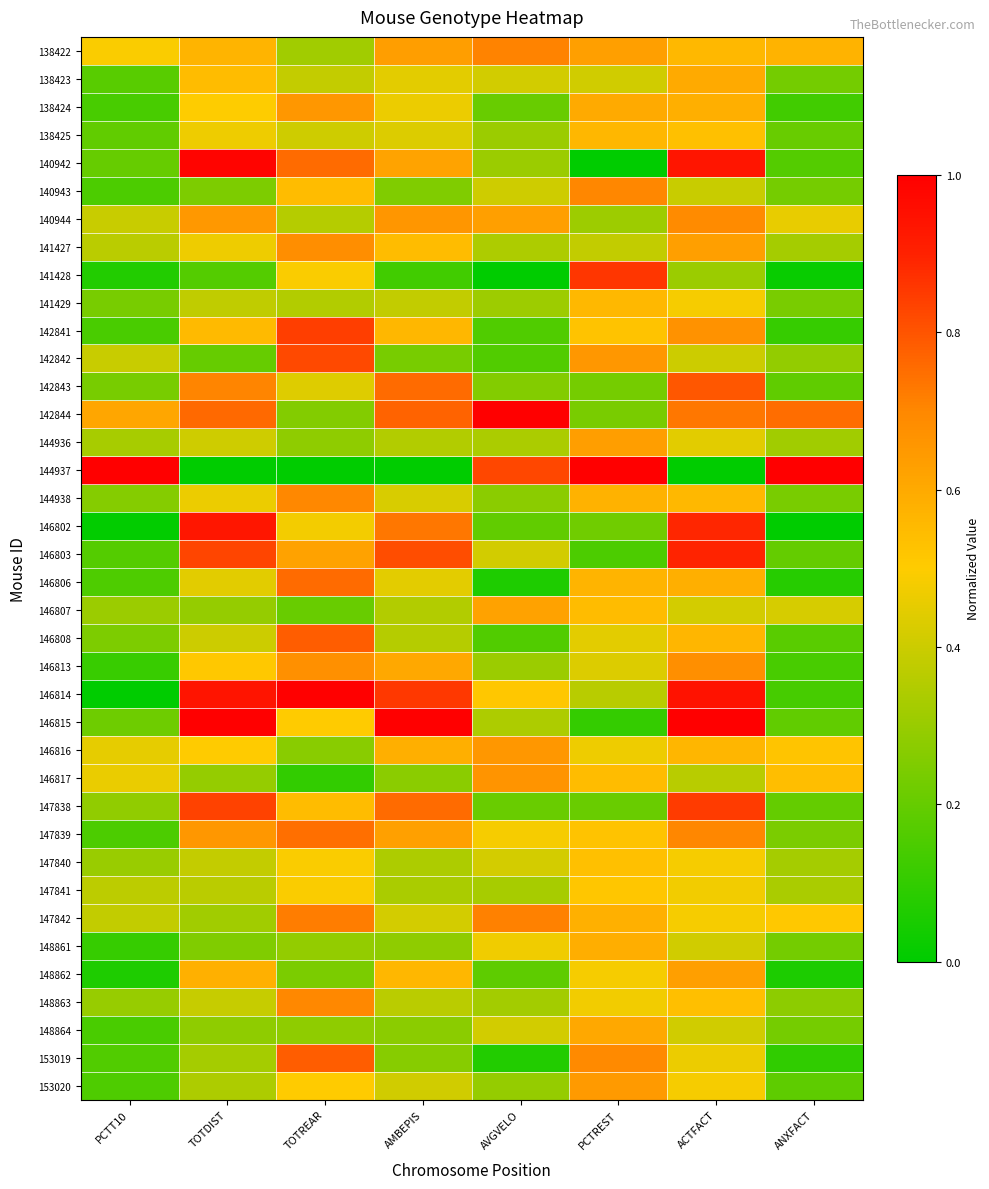

Reading left to right, extract all data points from this chart.

138422: PCTT10=0.5	TOTDIST=0.6	TOTREAR=0.3	AMBEPIS=0.6	AVGVELO=0.7	PCTREST=0.6	ACTFACT=0.6	ANXFACT=0.6
138423: PCTT10=0.2	TOTDIST=0.5	TOTREAR=0.4	AMBEPIS=0.4	AVGVELO=0.4	PCTREST=0.4	ACTFACT=0.6	ANXFACT=0.2
138424: PCTT10=0.1	TOTDIST=0.5	TOTREAR=0.7	AMBEPIS=0.5	AVGVELO=0.2	PCTREST=0.6	ACTFACT=0.6	ANXFACT=0.1
138425: PCTT10=0.2	TOTDIST=0.5	TOTREAR=0.4	AMBEPIS=0.4	AVGVELO=0.3	PCTREST=0.6	ACTFACT=0.5	ANXFACT=0.2
140942: PCTT10=0.2	TOTDIST=1.0	TOTREAR=0.8	AMBEPIS=0.6	AVGVELO=0.3	PCTREST=0.0	ACTFACT=0.9	ANXFACT=0.2
140943: PCTT10=0.1	TOTDIST=0.2	TOTREAR=0.5	AMBEPIS=0.3	AVGVELO=0.4	PCTREST=0.7	ACTFACT=0.4	ANXFACT=0.2
140944: PCTT10=0.4	TOTDIST=0.6	TOTREAR=0.4	AMBEPIS=0.7	AVGVELO=0.6	PCTREST=0.3	ACTFACT=0.7	ANXFACT=0.5
141427: PCTT10=0.4	TOTDIST=0.5	TOTREAR=0.7	AMBEPIS=0.5	AVGVELO=0.3	PCTREST=0.4	ACTFACT=0.6	ANXFACT=0.3
141428: PCTT10=0.1	TOTDIST=0.2	TOTREAR=0.5	AMBEPIS=0.1	AVGVELO=0.0	PCTREST=0.9	ACTFACT=0.3	ANXFACT=0.0
141429: PCTT10=0.2	TOTDIST=0.4	TOTREAR=0.4	AMBEPIS=0.4	AVGVELO=0.3	PCTREST=0.6	ACTFACT=0.5	ANXFACT=0.2
142841: PCTT10=0.1	TOTDIST=0.6	TOTREAR=0.8	AMBEPIS=0.6	AVGVELO=0.2	PCTREST=0.5	ACTFACT=0.7	ANXFACT=0.1
142842: PCTT10=0.4	TOTDIST=0.2	TOTREAR=0.8	AMBEPIS=0.2	AVGVELO=0.2	PCTREST=0.7	ACTFACT=0.4	ANXFACT=0.3
142843: PCTT10=0.2	TOTDIST=0.7	TOTREAR=0.4	AMBEPIS=0.8	AVGVELO=0.3	PCTREST=0.2	ACTFACT=0.8	ANXFACT=0.2
142844: PCTT10=0.6	TOTDIST=0.8	TOTREAR=0.3	AMBEPIS=0.8	AVGVELO=1.0	PCTREST=0.2	ACTFACT=0.7	ANXFACT=0.8
144936: PCTT10=0.3	TOTDIST=0.4	TOTREAR=0.3	AMBEPIS=0.3	AVGVELO=0.3	PCTREST=0.6	ACTFACT=0.4	ANXFACT=0.3
144937: PCTT10=1.0	TOTDIST=0.0	TOTREAR=0.0	AMBEPIS=0.0	AVGVELO=0.8	PCTREST=1.0	ACTFACT=0.0	ANXFACT=1.0
144938: PCTT10=0.3	TOTDIST=0.5	TOTREAR=0.7	AMBEPIS=0.4	AVGVELO=0.3	PCTREST=0.6	ACTFACT=0.6	ANXFACT=0.2
146802: PCTT10=0.0	TOTDIST=0.9	TOTREAR=0.5	AMBEPIS=0.7	AVGVELO=0.2	PCTREST=0.2	ACTFACT=0.9	ANXFACT=0.0
146803: PCTT10=0.2	TOTDIST=0.8	TOTREAR=0.6	AMBEPIS=0.8	AVGVELO=0.4	PCTREST=0.2	ACTFACT=0.9	ANXFACT=0.2
146806: PCTT10=0.2	TOTDIST=0.4	TOTREAR=0.8	AMBEPIS=0.4	AVGVELO=0.1	PCTREST=0.6	ACTFACT=0.6	ANXFACT=0.1
146807: PCTT10=0.3	TOTDIST=0.3	TOTREAR=0.2	AMBEPIS=0.3	AVGVELO=0.6	PCTREST=0.5	ACTFACT=0.4	ANXFACT=0.4
146808: PCTT10=0.2	TOTDIST=0.4	TOTREAR=0.8	AMBEPIS=0.4	AVGVELO=0.2	PCTREST=0.4	ACTFACT=0.6	ANXFACT=0.2
146813: PCTT10=0.1	TOTDIST=0.5	TOTREAR=0.7	AMBEPIS=0.6	AVGVELO=0.3	PCTREST=0.4	ACTFACT=0.7	ANXFACT=0.1
146814: PCTT10=0.0	TOTDIST=0.9	TOTREAR=1.0	AMBEPIS=0.9	AVGVELO=0.5	PCTREST=0.4	ACTFACT=0.9	ANXFACT=0.1
146815: PCTT10=0.2	TOTDIST=1.0	TOTREAR=0.5	AMBEPIS=1.0	AVGVELO=0.3	PCTREST=0.1	ACTFACT=1.0	ANXFACT=0.2
146816: PCTT10=0.5	TOTDIST=0.5	TOTREAR=0.3	AMBEPIS=0.6	AVGVELO=0.7	PCTREST=0.5	ACTFACT=0.6	ANXFACT=0.5
146817: PCTT10=0.5	TOTDIST=0.3	TOTREAR=0.1	AMBEPIS=0.3	AVGVELO=0.7	PCTREST=0.5	ACTFACT=0.4	ANXFACT=0.5
147838: PCTT10=0.3	TOTDIST=0.8	TOTREAR=0.5	AMBEPIS=0.8	AVGVELO=0.2	PCTREST=0.2	ACTFACT=0.8	ANXFACT=0.2
147839: PCTT10=0.2	TOTDIST=0.7	TOTREAR=0.7	AMBEPIS=0.6	AVGVELO=0.5	PCTREST=0.5	ACTFACT=0.7	ANXFACT=0.2
147840: PCTT10=0.3	TOTDIST=0.4	TOTREAR=0.5	AMBEPIS=0.3	AVGVELO=0.4	PCTREST=0.5	ACTFACT=0.5	ANXFACT=0.3
147841: PCTT10=0.4	TOTDIST=0.4	TOTREAR=0.5	AMBEPIS=0.3	AVGVELO=0.3	PCTREST=0.5	ACTFACT=0.5	ANXFACT=0.3
147842: PCTT10=0.4	TOTDIST=0.3	TOTREAR=0.7	AMBEPIS=0.4	AVGVELO=0.7	PCTREST=0.6	ACTFACT=0.5	ANXFACT=0.5
148861: PCTT10=0.1	TOTDIST=0.3	TOTREAR=0.3	AMBEPIS=0.3	AVGVELO=0.5	PCTREST=0.6	ACTFACT=0.4	ANXFACT=0.2
148862: PCTT10=0.1	TOTDIST=0.6	TOTREAR=0.2	AMBEPIS=0.6	AVGVELO=0.2	PCTREST=0.5	ACTFACT=0.6	ANXFACT=0.1
148863: PCTT10=0.3	TOTDIST=0.4	TOTREAR=0.7	AMBEPIS=0.4	AVGVELO=0.3	PCTREST=0.5	ACTFACT=0.5	ANXFACT=0.3
148864: PCTT10=0.1	TOTDIST=0.3	TOTREAR=0.3	AMBEPIS=0.3	AVGVELO=0.4	PCTREST=0.6	ACTFACT=0.4	ANXFACT=0.2
153019: PCTT10=0.2	TOTDIST=0.3	TOTREAR=0.8	AMBEPIS=0.3	AVGVELO=0.1	PCTREST=0.7	ACTFACT=0.5	ANXFACT=0.1
153020: PCTT10=0.2	TOTDIST=0.3	TOTREAR=0.5	AMBEPIS=0.4	AVGVELO=0.3	PCTREST=0.6	ACTFACT=0.5	ANXFACT=0.2